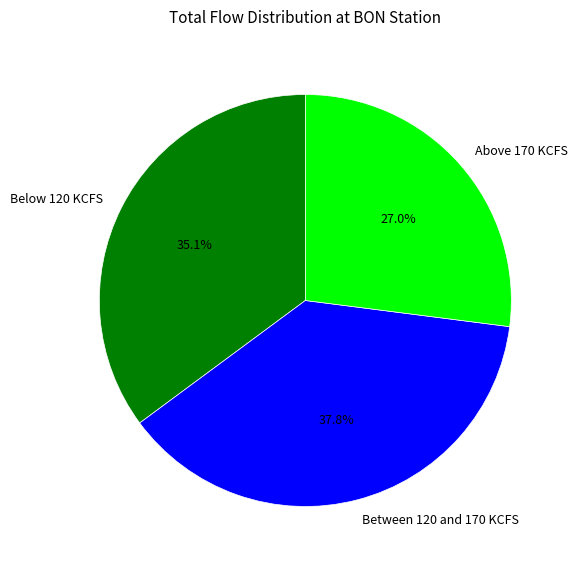

How many slices are in this pie chart?

3